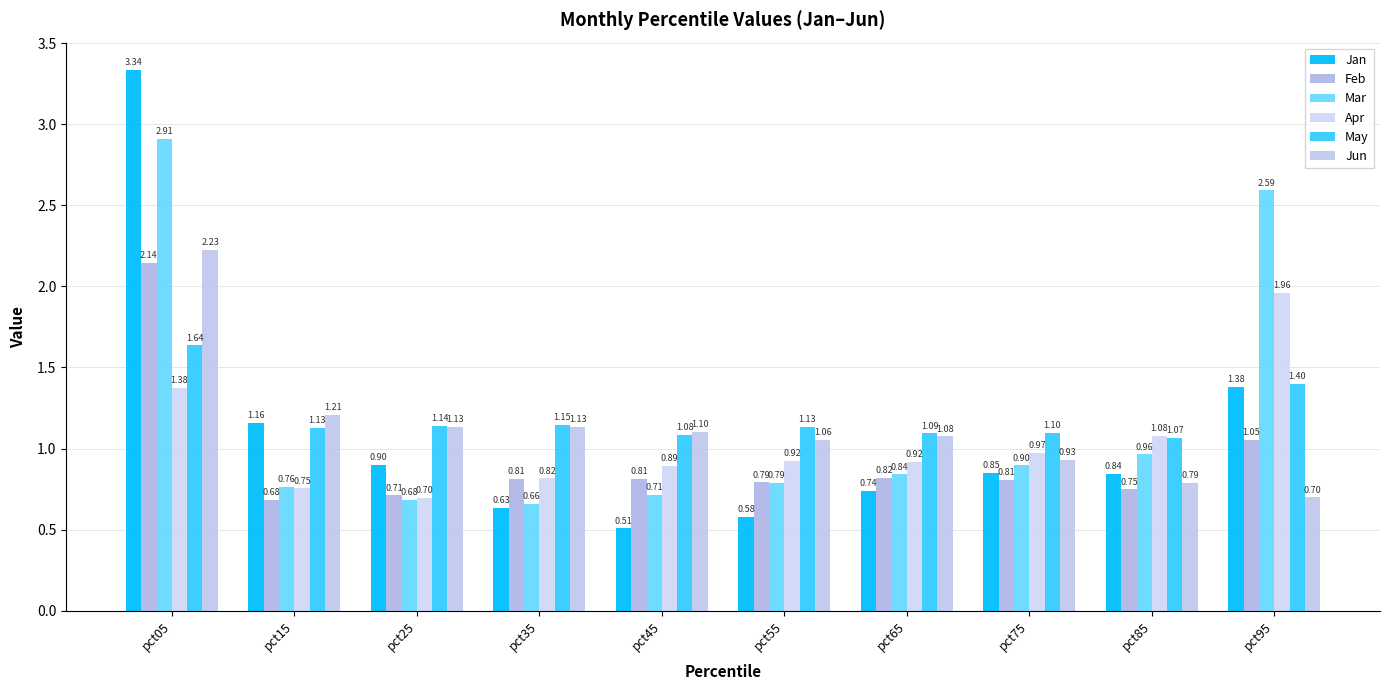

How many series are shown in this chart?

6